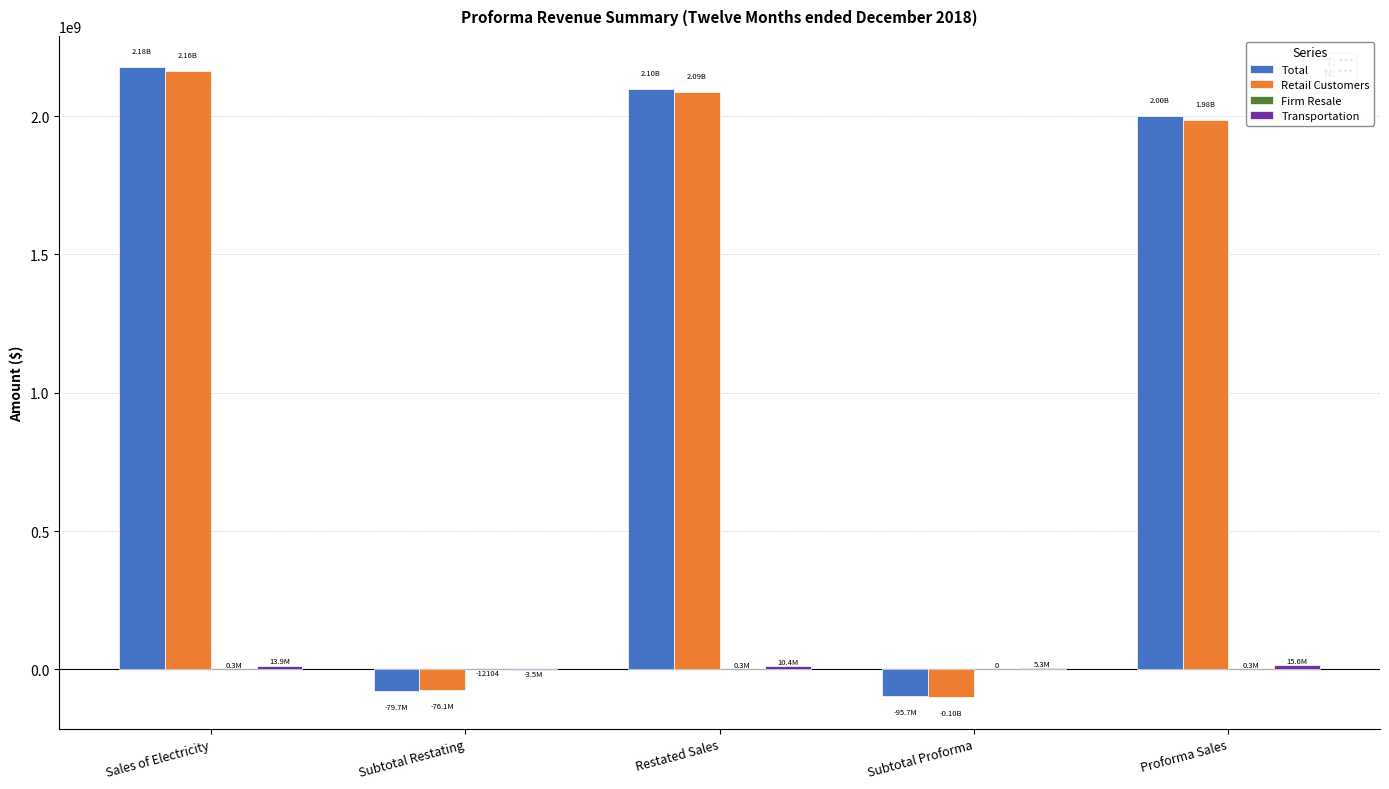

What is the sum of all Retail Customers values?

6054853224.5